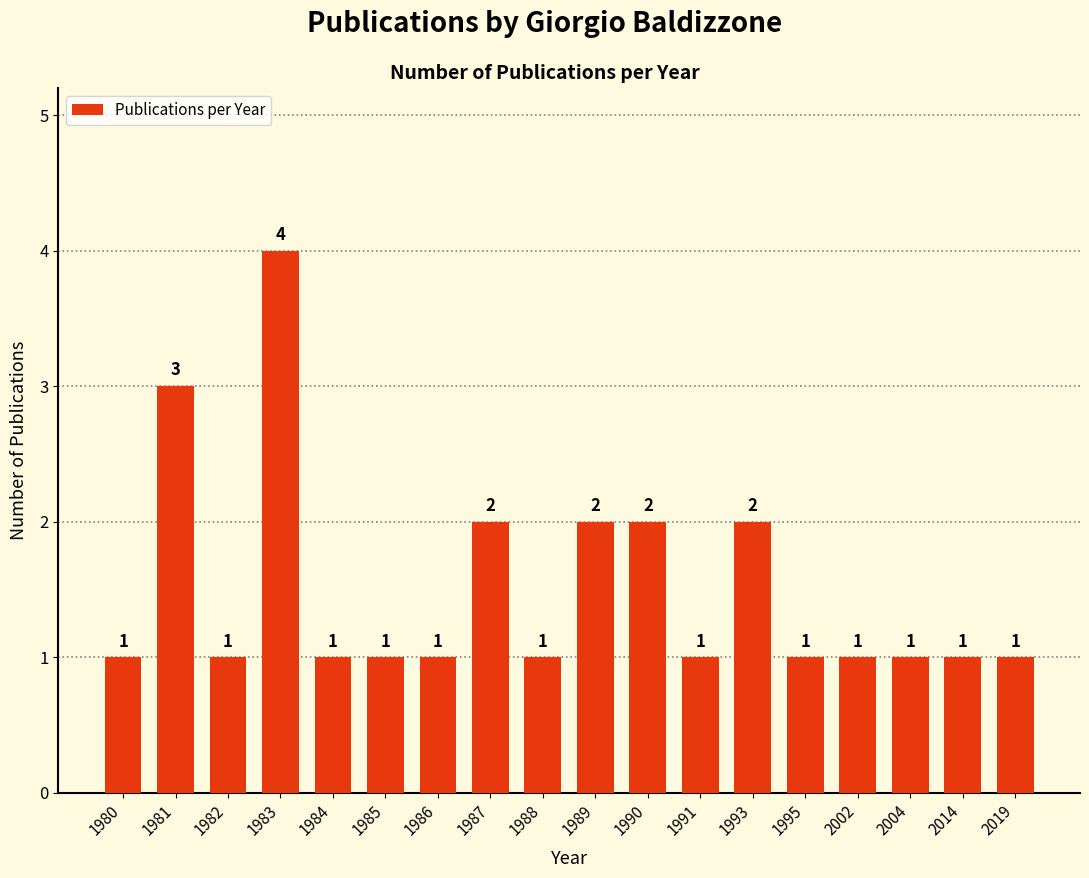

The value at 1986 is 1. True or false?

True